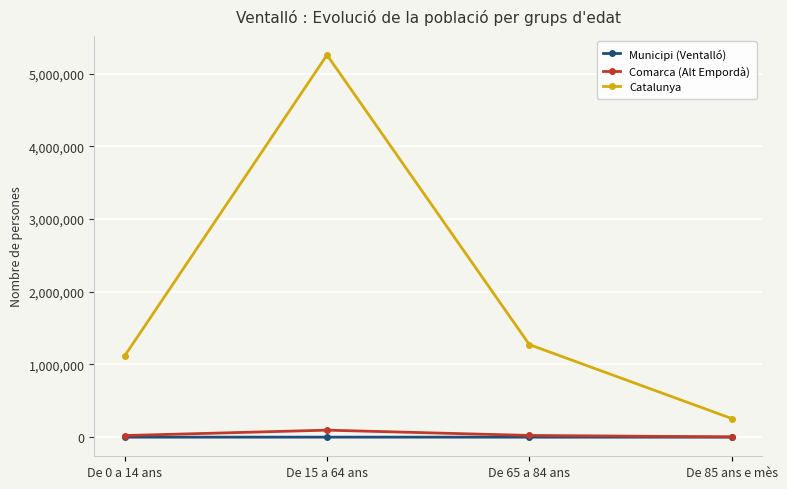

What is the highest value of the Municipi (Ventalló) series?

572